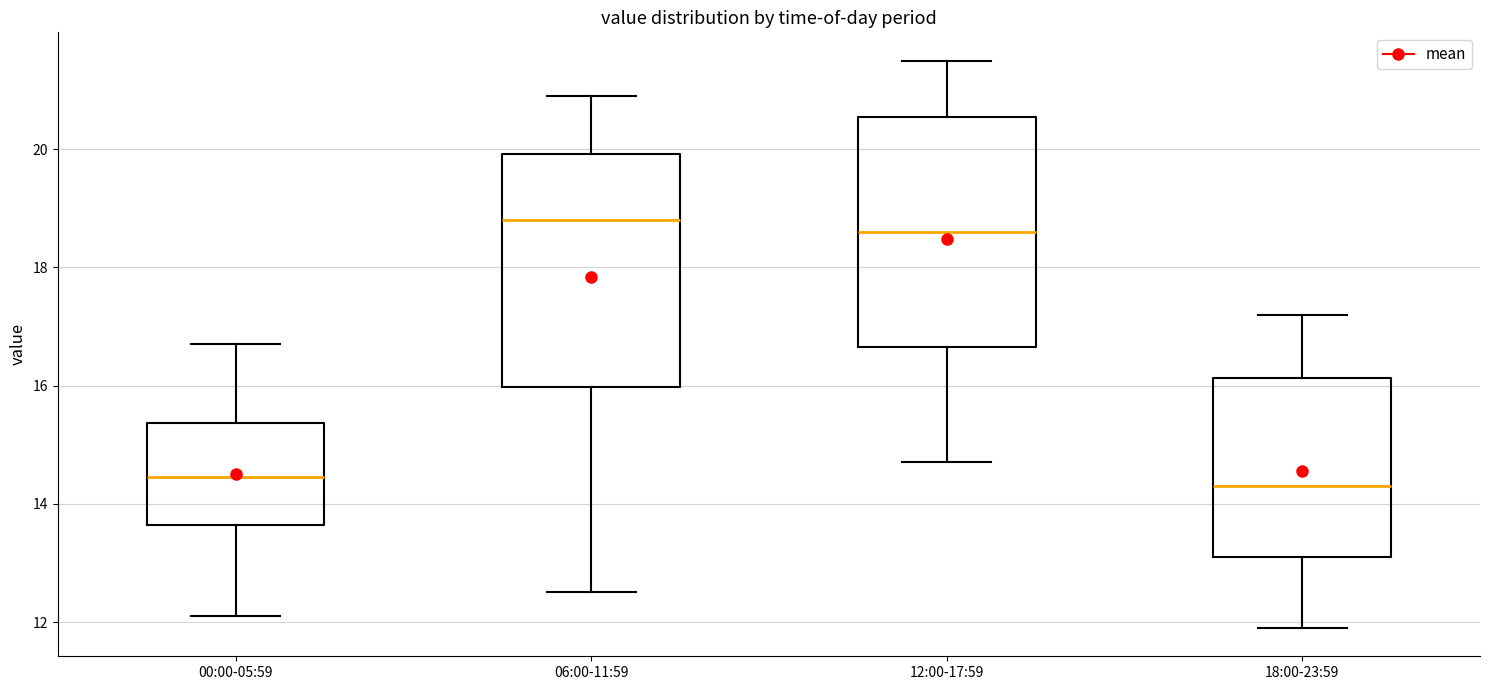

Where does the lower whisker of the box for 12:00-17:59 end on the y-axis? The values are not printed on the chart, so give them approximately, as read against the axis.

14.8